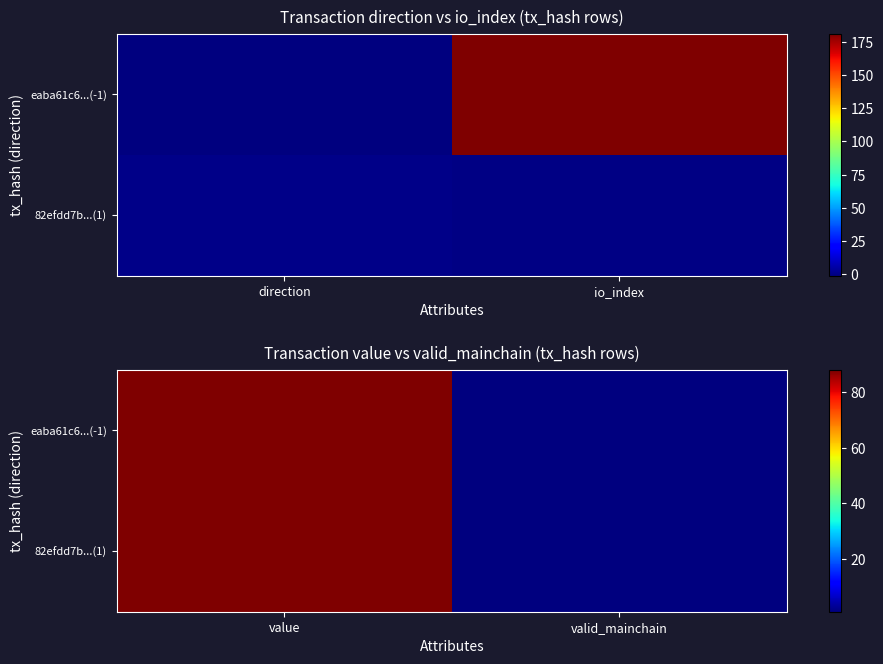

The 82efdd7b...(1) series shows 1.0 at valid_mainchain. True or false?

True